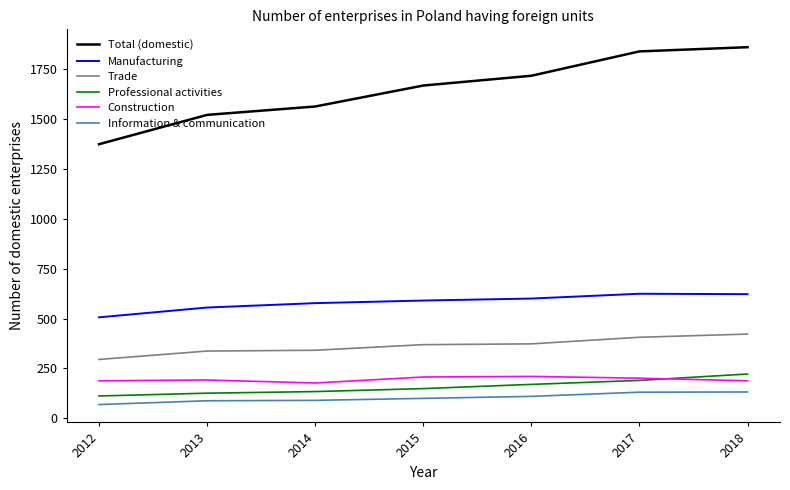

Does the chart have visible grid lines?

No